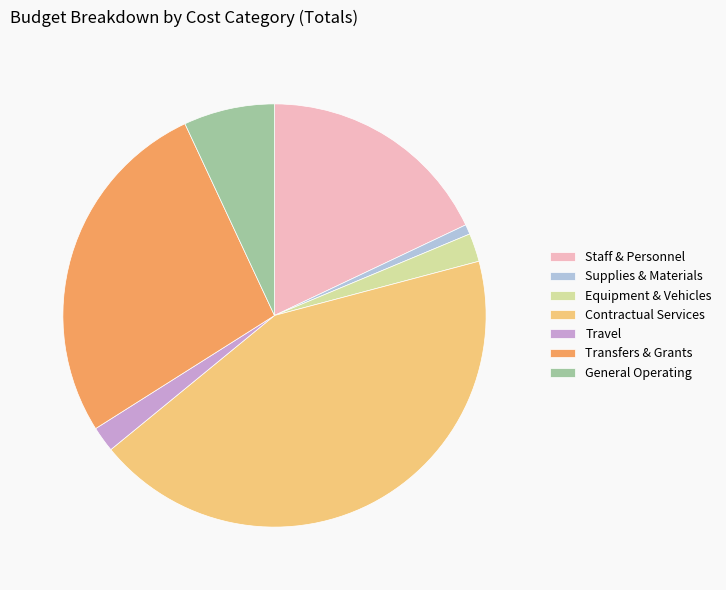

The Equipment & Vehicles slice represents 2% of the pie. True or false?

True